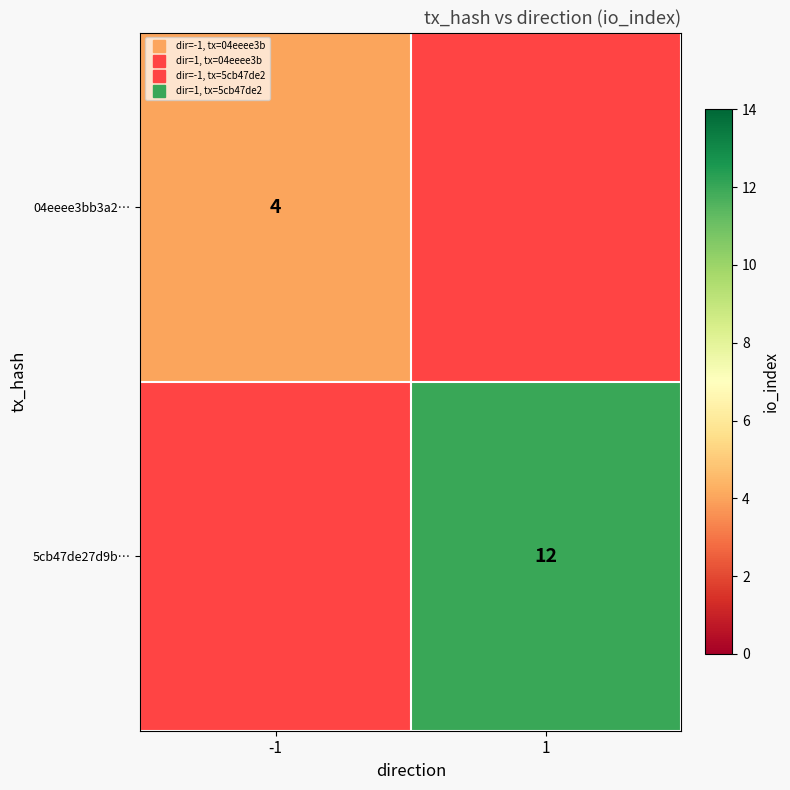

What is the greatest value displayed?

12.0